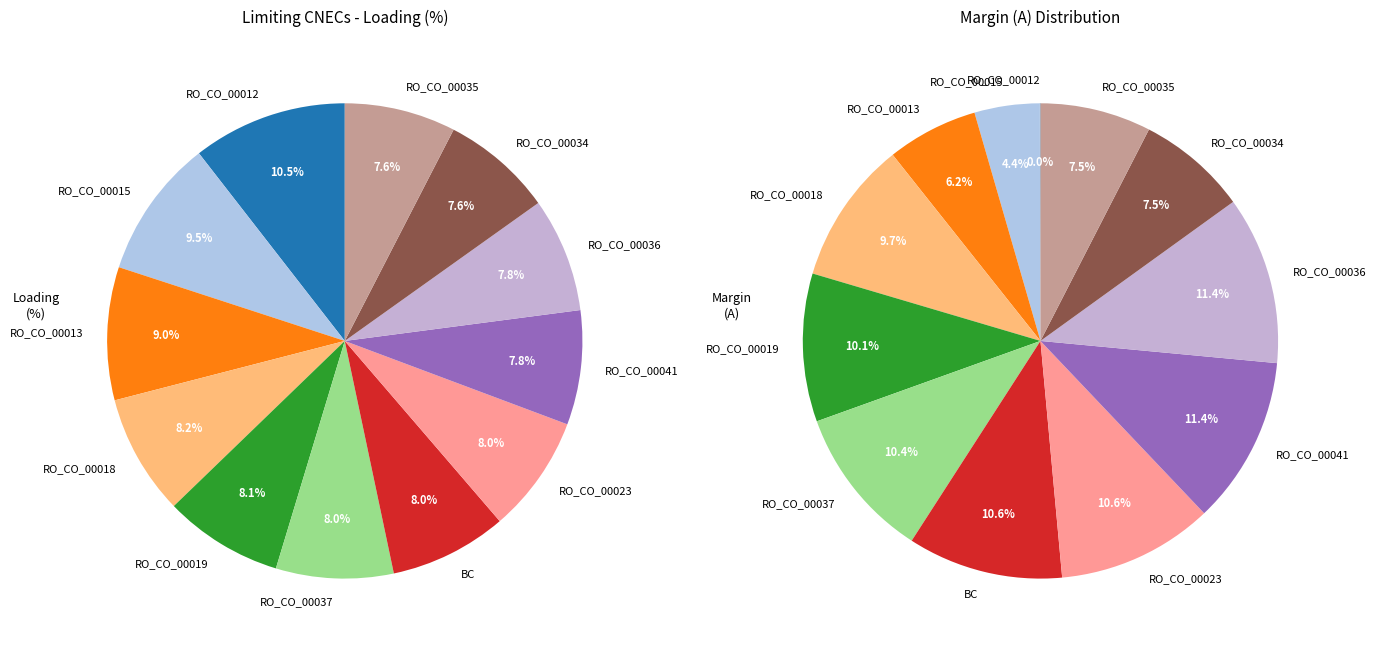

How many segments does this pie chart have?

12